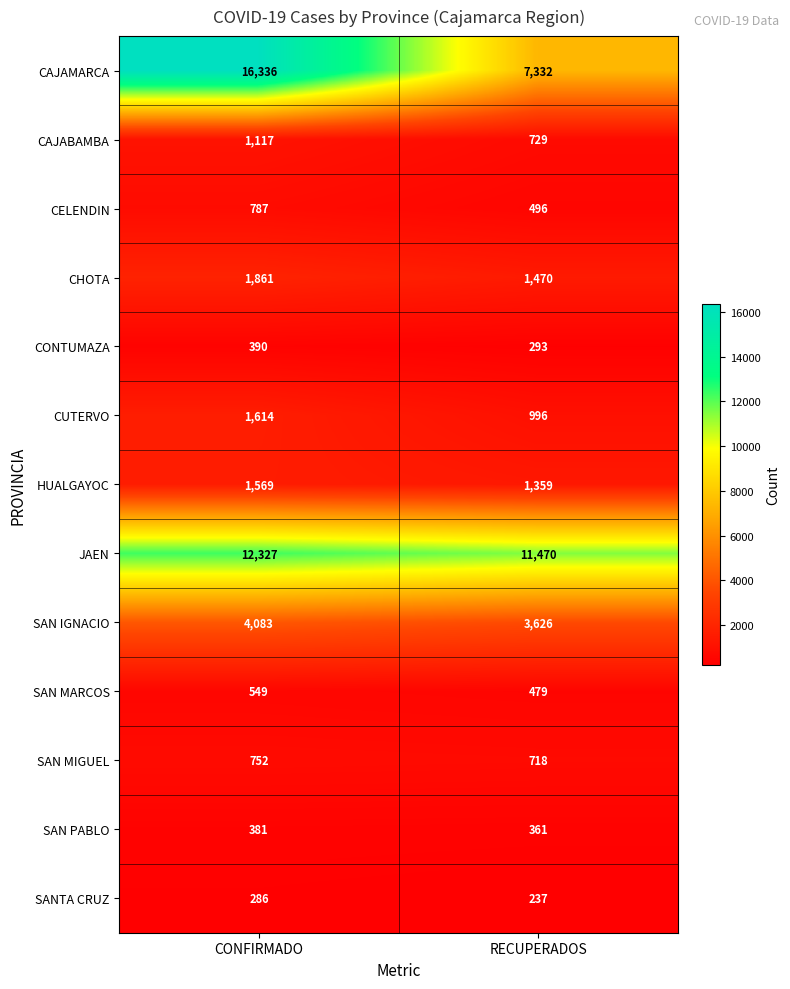

Count the number of categories in the chart.

2